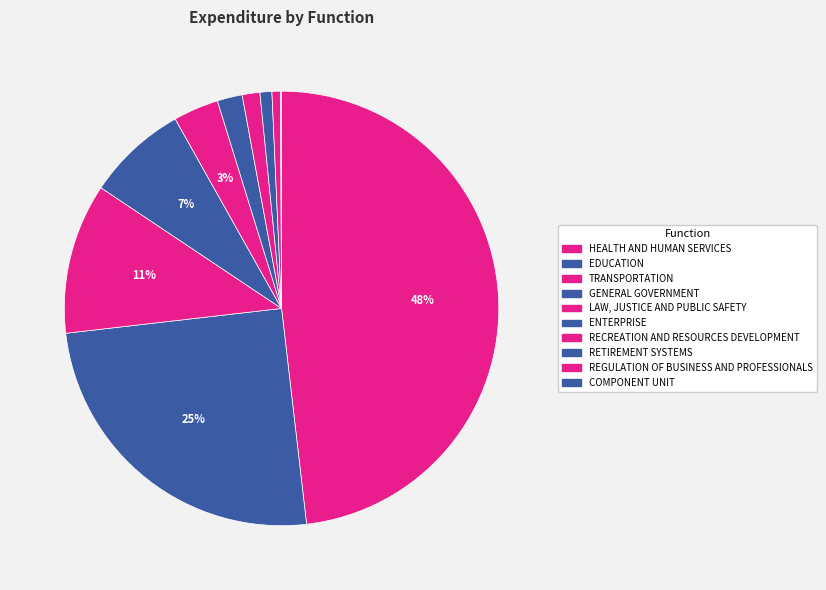

What is the smallest slice in the pie chart?

COMPONENT UNIT